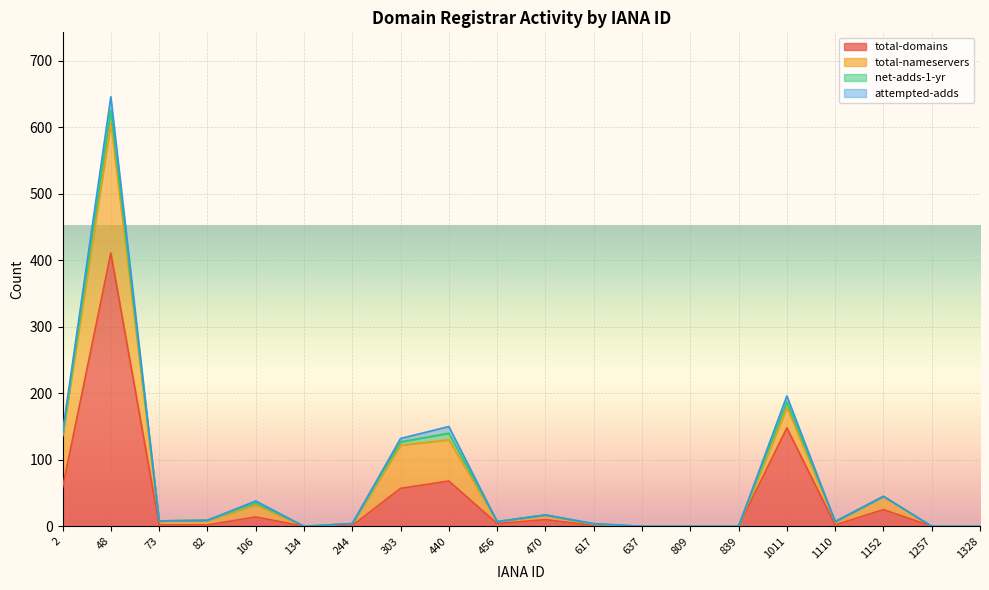

At which category does net-adds-1-yr reach its first local peak?

48